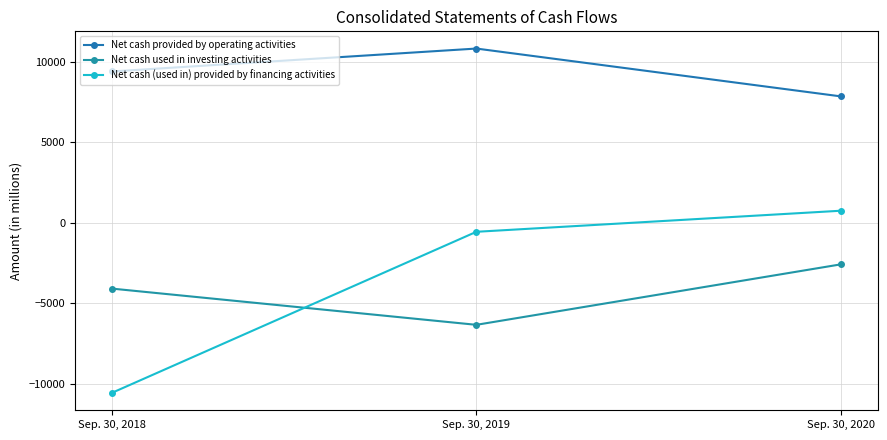

Which series has the widest spread of values?

Net cash (used in) provided by financing activities